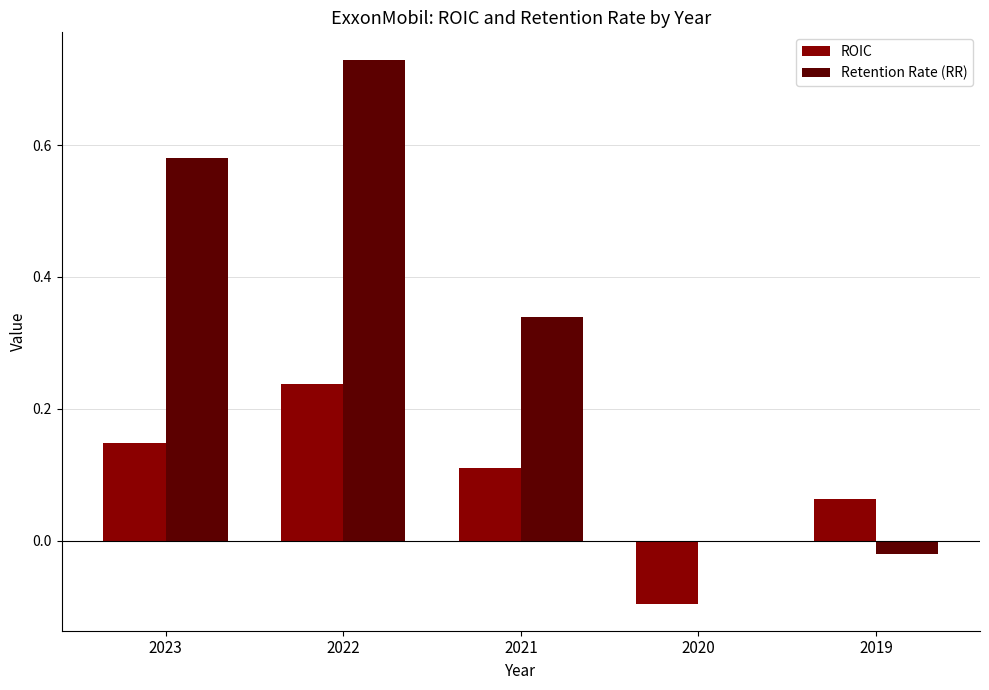

How many data points does each series have?

5